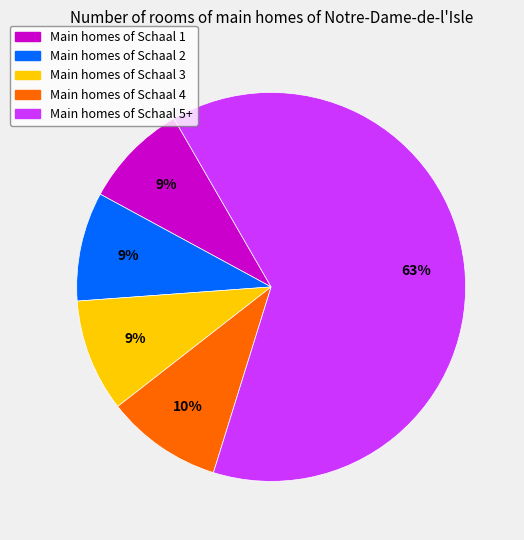

To the nearest percent, what is the difference between the largest and smallest slice percentages?

54%